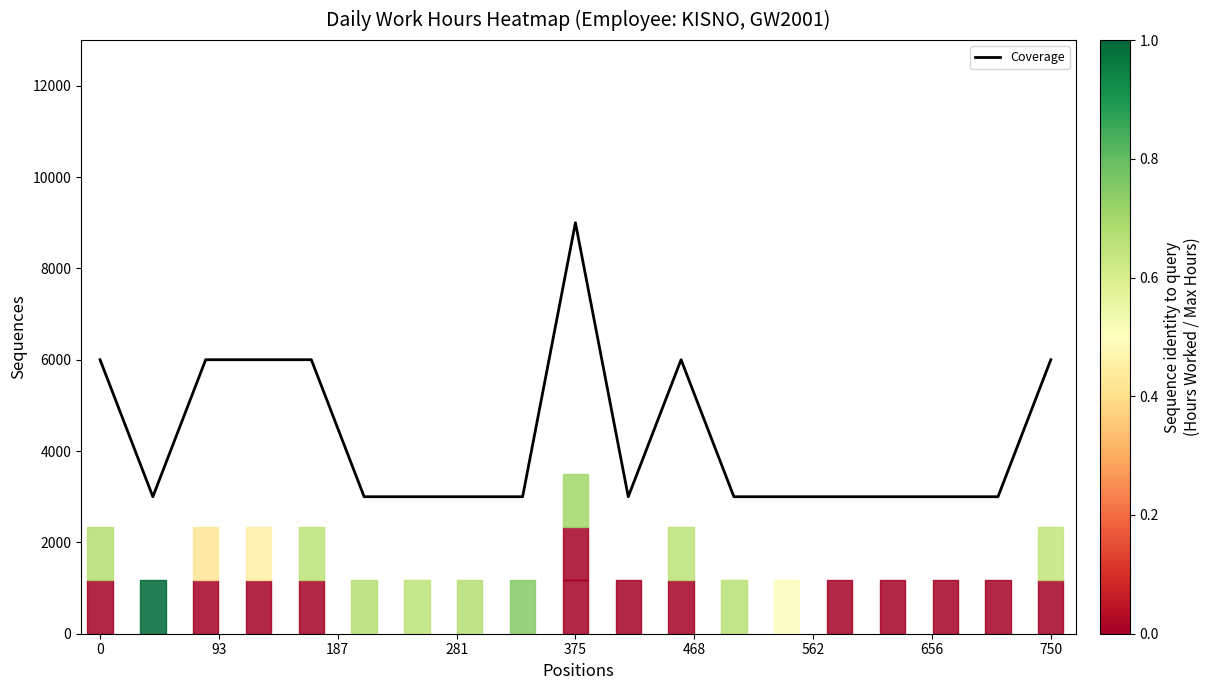

What is the smallest value displayed?

3000